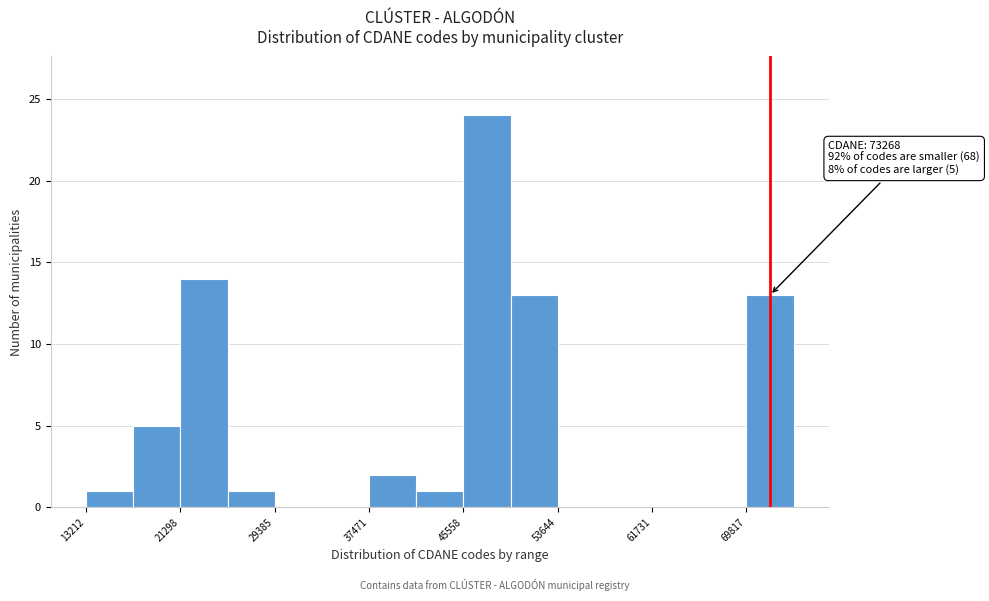

Which range on the x-axis has the tallest bar?

46000 to 50000